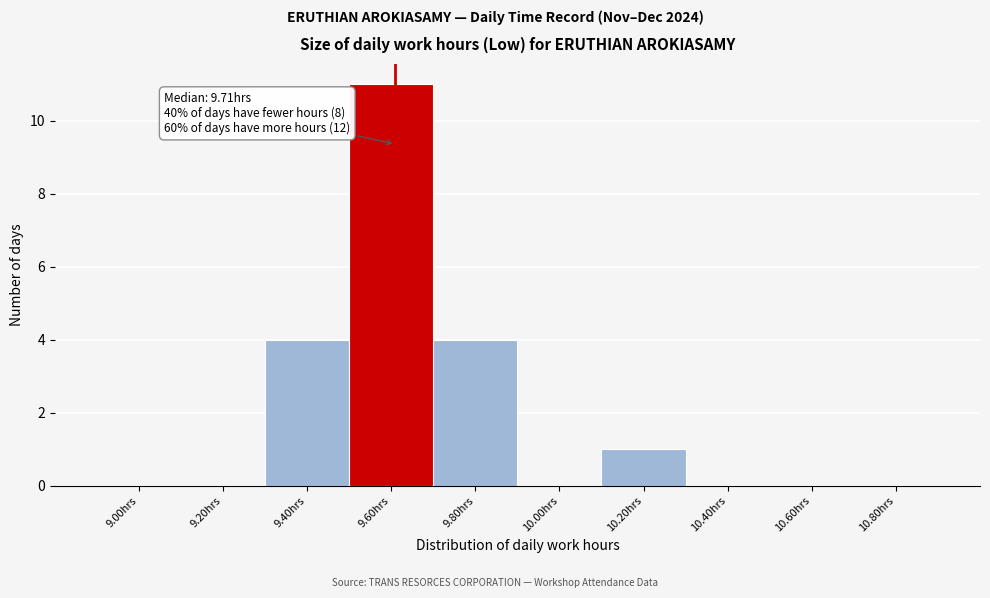

Reading left to right, extract all data points from this chart.

9.00hrs=0	9.20hrs=0	9.40hrs=4	9.60hrs=11	9.80hrs=4	10.00hrs=0	10.20hrs=1	10.40hrs=0	10.60hrs=0	10.80hrs=0